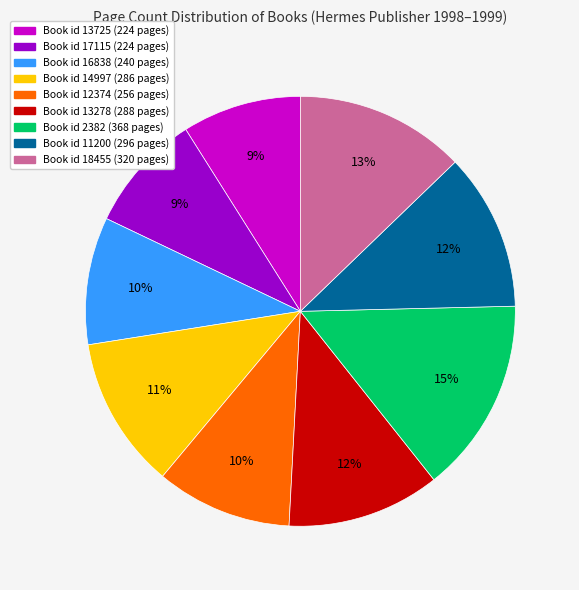

To the nearest percent, what is the average slice percentage?

11%